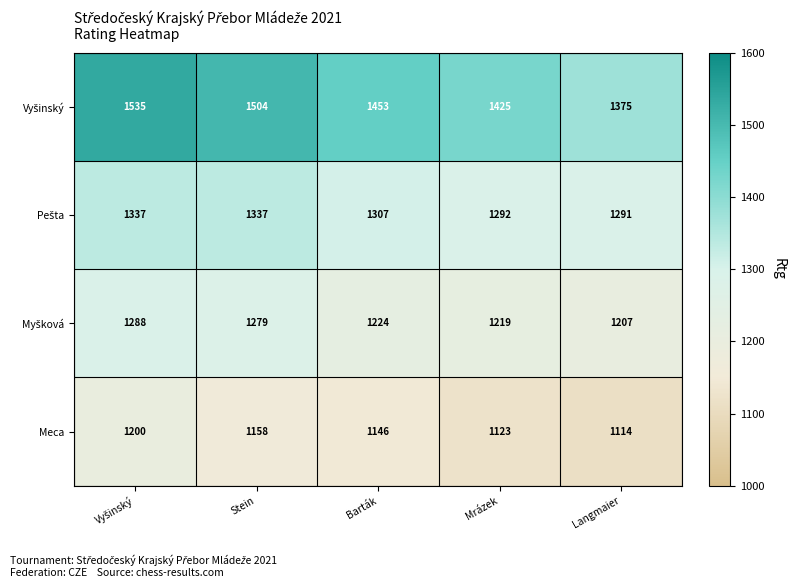

What is the average value of the Meca series?

1148